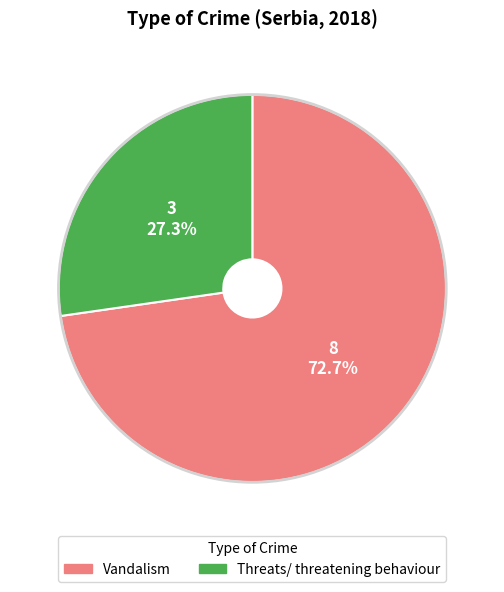

Between Threats/ threatening behaviour and Vandalism, which is larger?

Vandalism